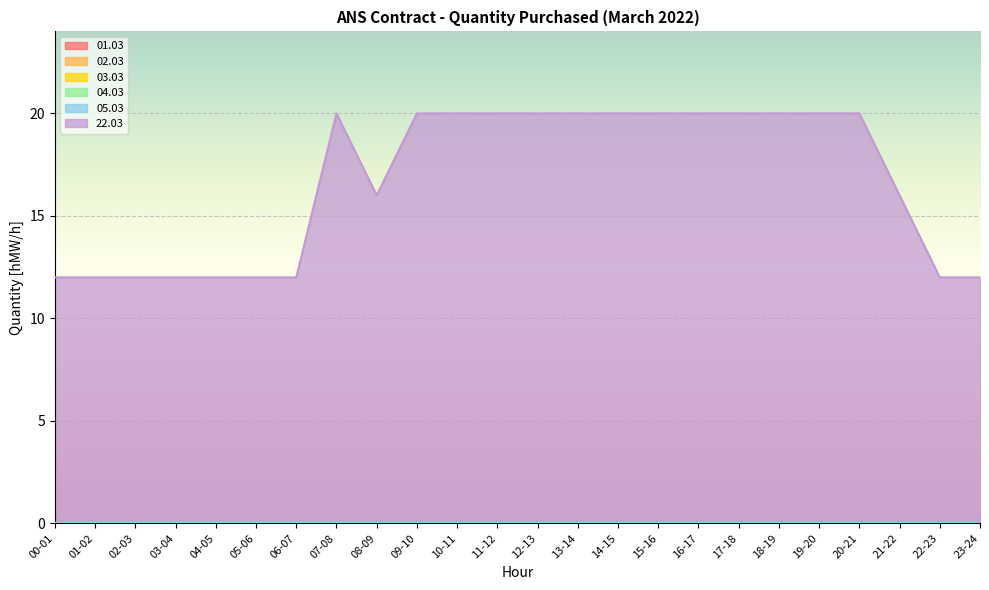

Reading left to right, transcribe all the data shown in this chart.

01.03: 00-01=0	01-02=0	02-03=0	03-04=0	04-05=0	05-06=0	06-07=0	07-08=0	08-09=0	09-10=0	10-11=0	11-12=0	12-13=0	13-14=0	14-15=0	15-16=0	16-17=0	17-18=0	18-19=0	19-20=0	20-21=0	21-22=0	22-23=0	23-24=0
02.03: 00-01=0	01-02=0	02-03=0	03-04=0	04-05=0	05-06=0	06-07=0	07-08=0	08-09=0	09-10=0	10-11=0	11-12=0	12-13=0	13-14=0	14-15=0	15-16=0	16-17=0	17-18=0	18-19=0	19-20=0	20-21=0	21-22=0	22-23=0	23-24=0
03.03: 00-01=0	01-02=0	02-03=0	03-04=0	04-05=0	05-06=0	06-07=0	07-08=0	08-09=0	09-10=0	10-11=0	11-12=0	12-13=0	13-14=0	14-15=0	15-16=0	16-17=0	17-18=0	18-19=0	19-20=0	20-21=0	21-22=0	22-23=0	23-24=0
04.03: 00-01=0	01-02=0	02-03=0	03-04=0	04-05=0	05-06=0	06-07=0	07-08=0	08-09=0	09-10=0	10-11=0	11-12=0	12-13=0	13-14=0	14-15=0	15-16=0	16-17=0	17-18=0	18-19=0	19-20=0	20-21=0	21-22=0	22-23=0	23-24=0
05.03: 00-01=0	01-02=0	02-03=0	03-04=0	04-05=0	05-06=0	06-07=0	07-08=0	08-09=0	09-10=0	10-11=0	11-12=0	12-13=0	13-14=0	14-15=0	15-16=0	16-17=0	17-18=0	18-19=0	19-20=0	20-21=0	21-22=0	22-23=0	23-24=0
22.03: 00-01=12	01-02=12	02-03=12	03-04=12	04-05=12	05-06=12	06-07=12	07-08=20	08-09=16	09-10=20	10-11=20	11-12=20	12-13=20	13-14=20	14-15=20	15-16=20	16-17=20	17-18=20	18-19=20	19-20=20	20-21=20	21-22=16	22-23=12	23-24=12